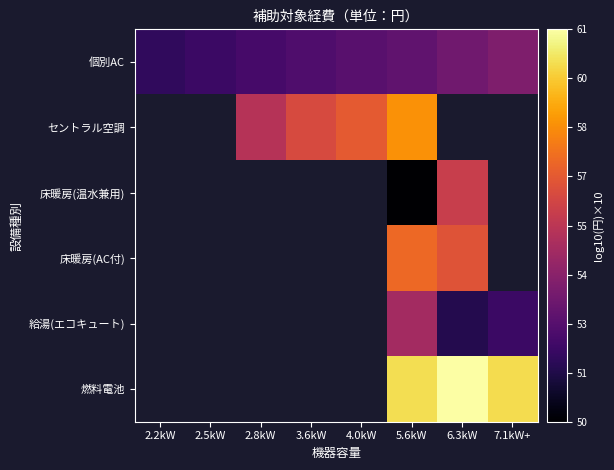

Which category has the lowest value in the 個別AC series?

2.2kW